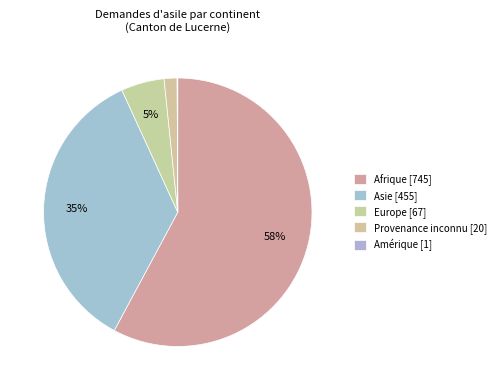

To the nearest percent, what is the average slice percentage?

20%